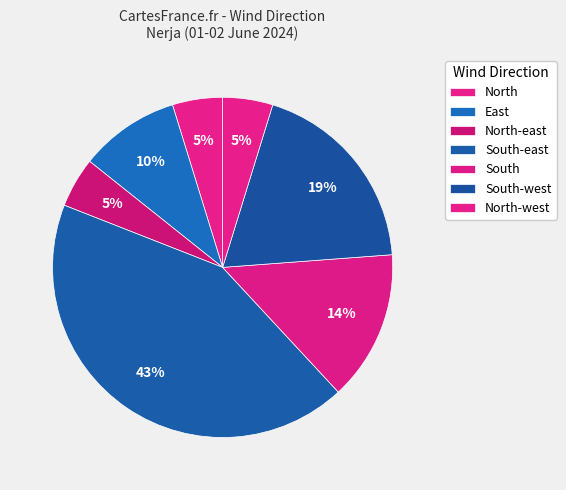

Which category has the smallest portion of the pie?

North-east